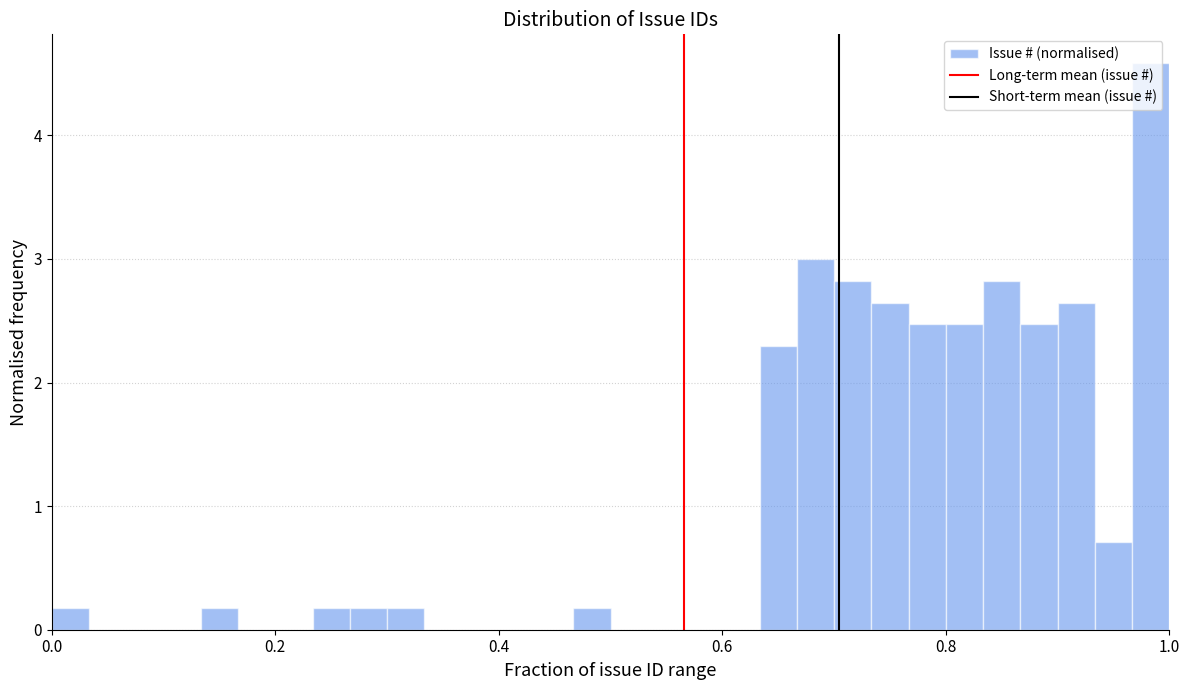

Read against the x-axis, roughly where is the centre of the tallest bar?

0.98